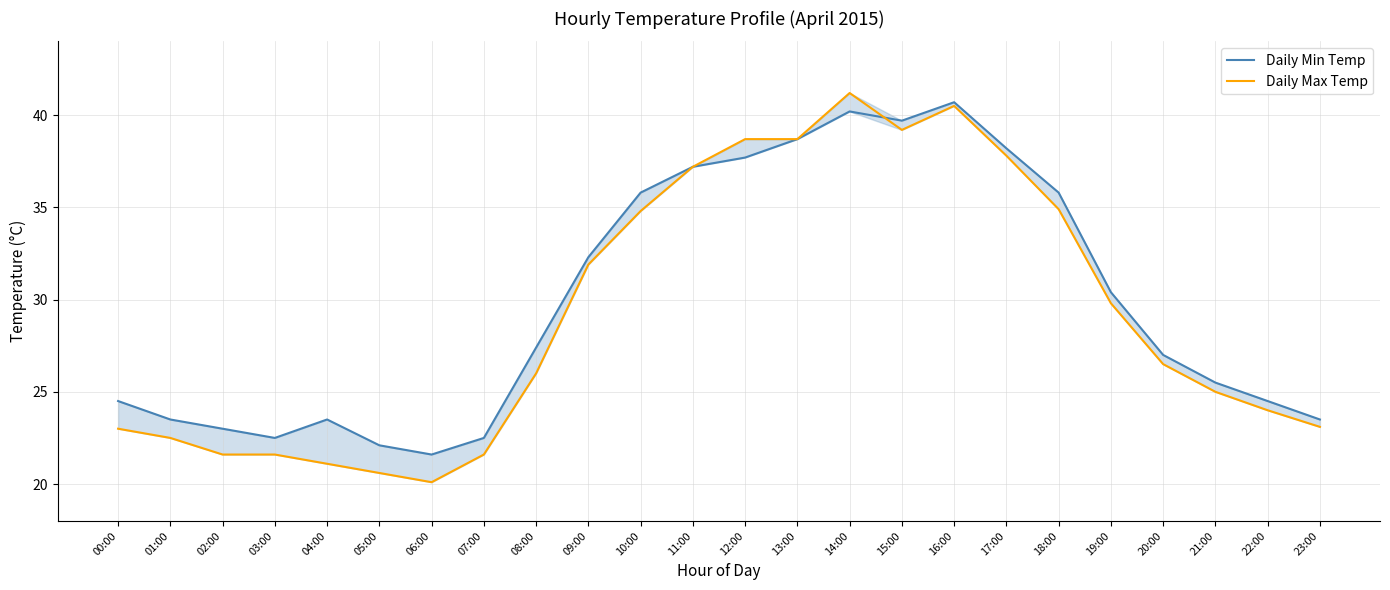

At how many categories does at least one series exceed 28?

11